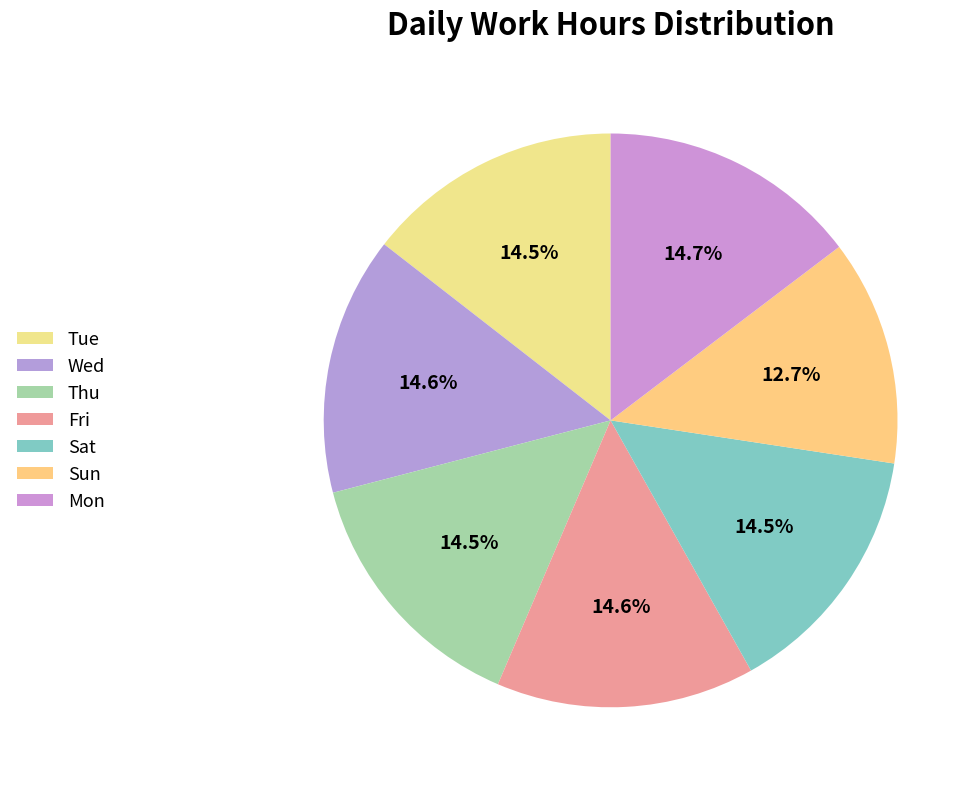

Which slice is the largest?

Mon